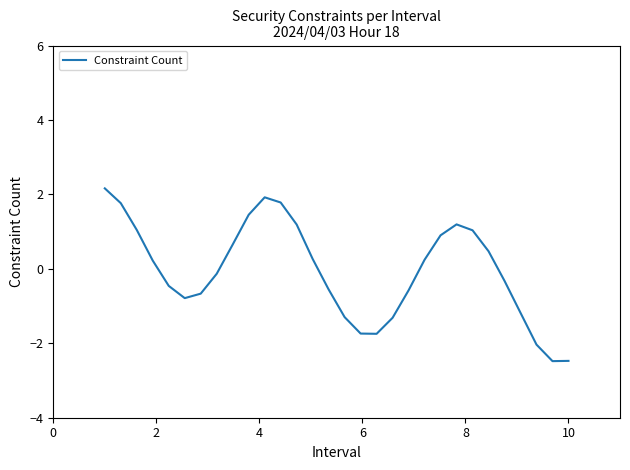

What is the minimum value shown in the chart?

-2.5